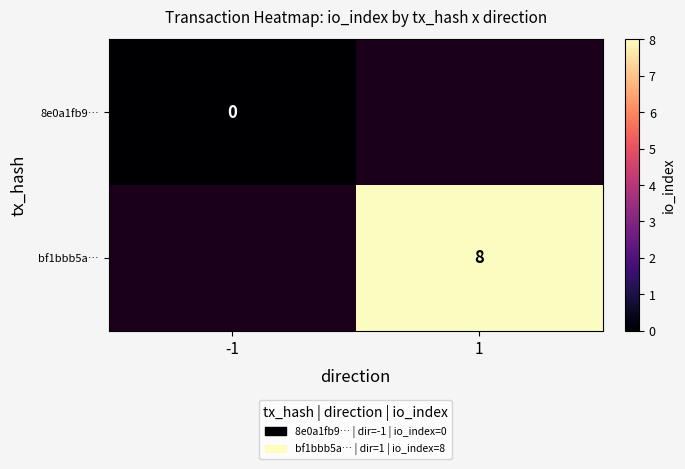

At how many categories does at least one series exceed 4?

1